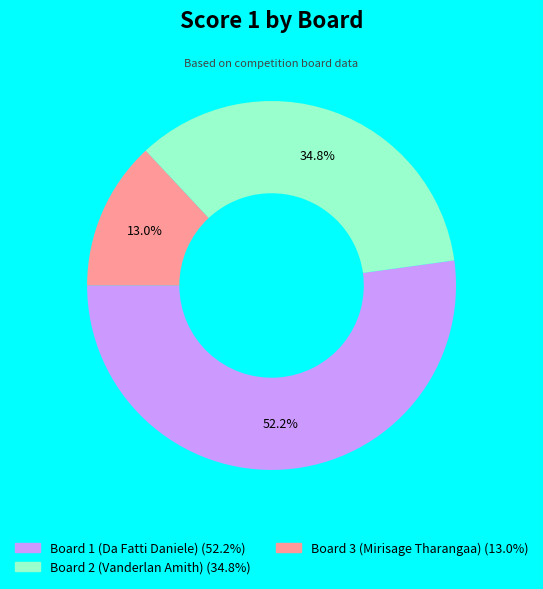

What is the ratio of the value at Board 1 (Da Fatti Daniele) to the value at Board 3 (Mirisage Tharangaa)?

4.0